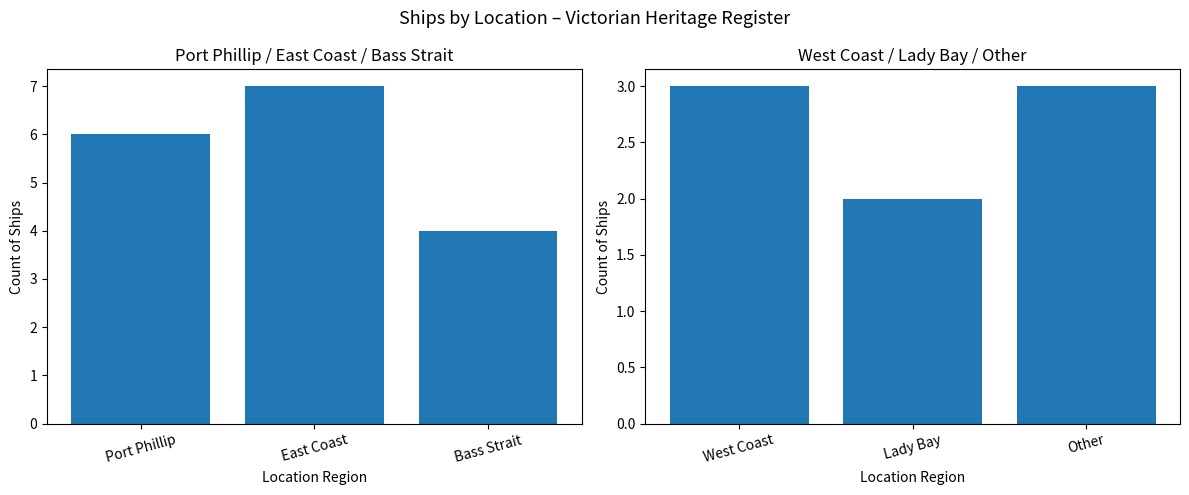

The First three regions series shows 7 at East Coast. True or false?

True